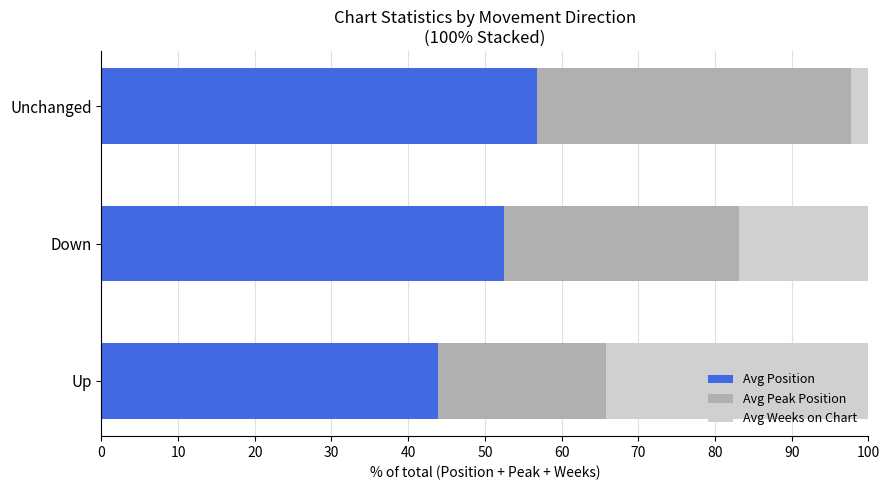

Is it true that Avg Position equals 16.8 at Down?

False